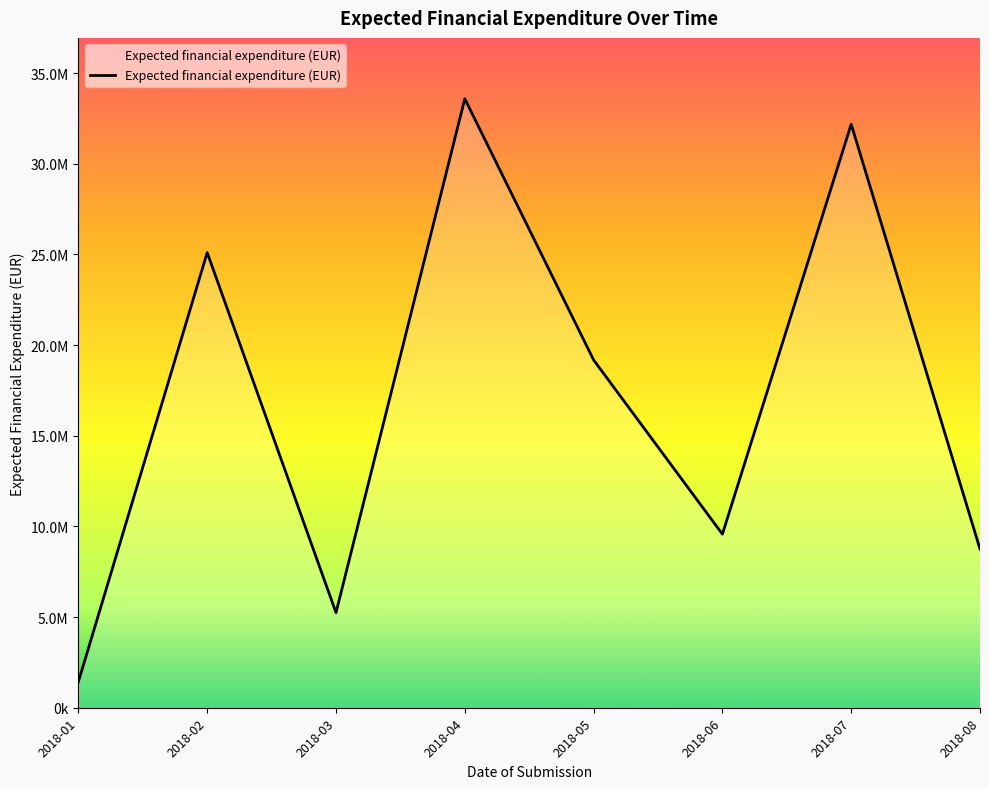

How many points are higher than both their immediate neighbors (excluding endpoints)?

3